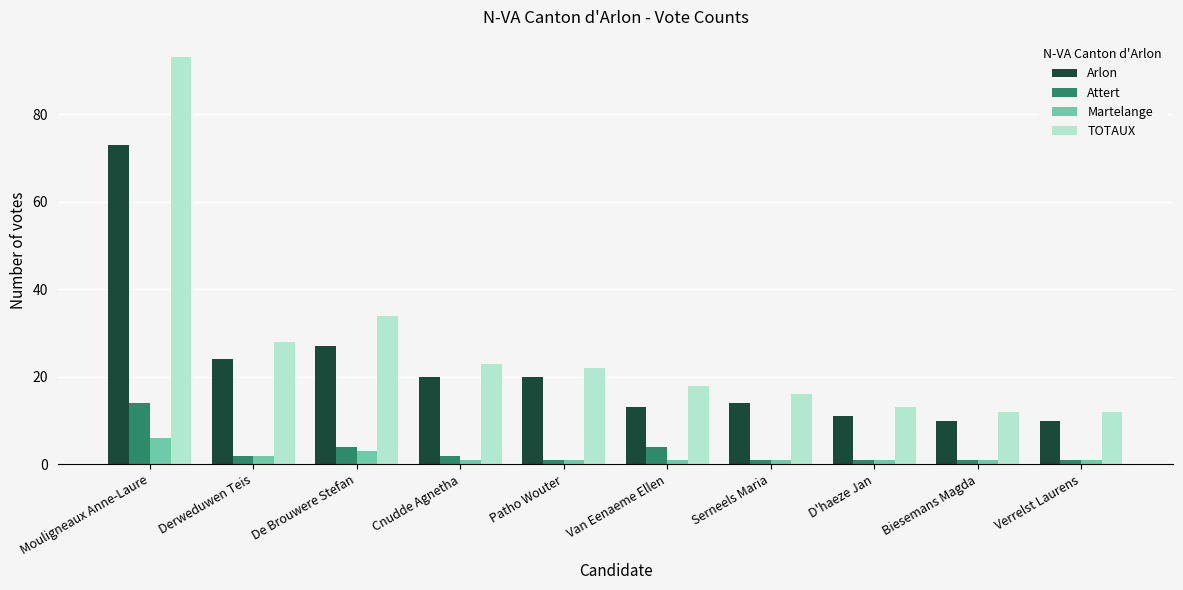

Which category has the highest value in the Martelange series?

Mouligneaux Anne-Laure